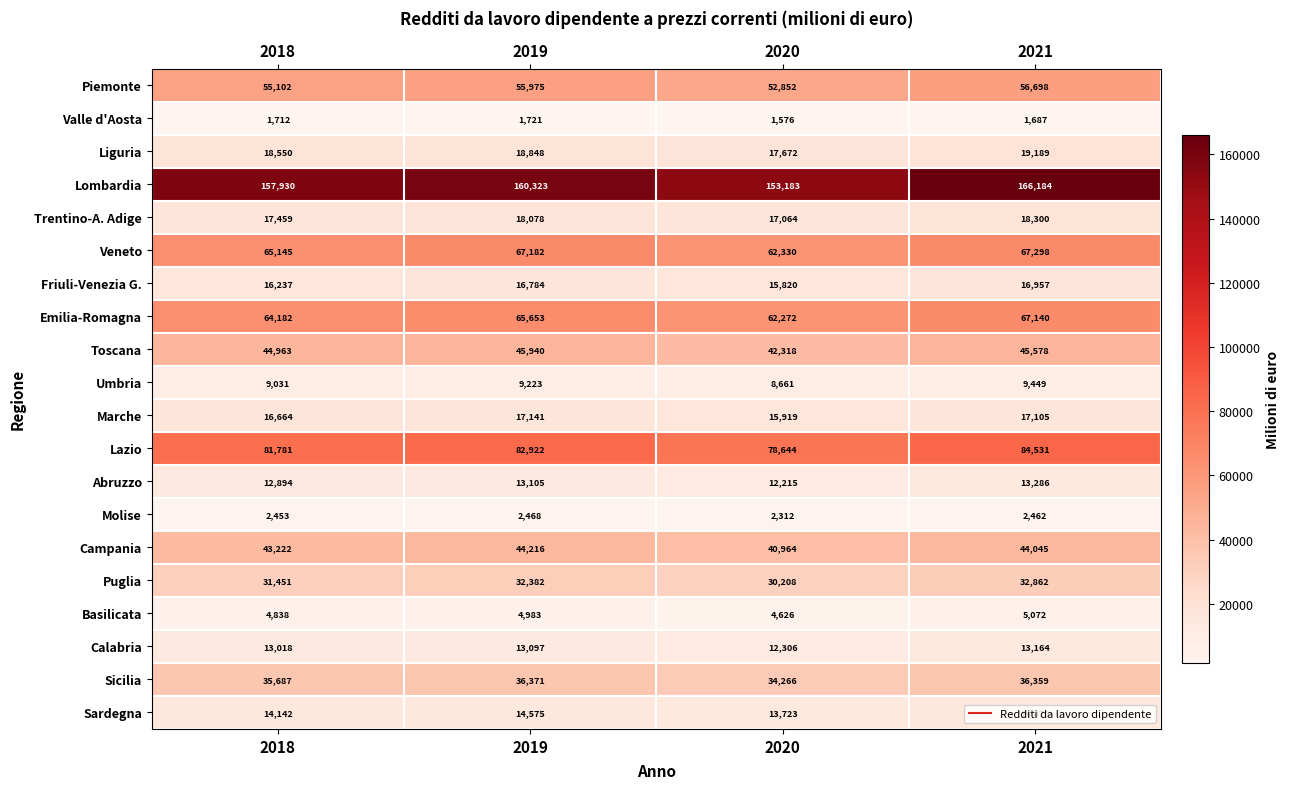

The value of Trentino-A. Adige at 2021 is 18300. True or false?

True